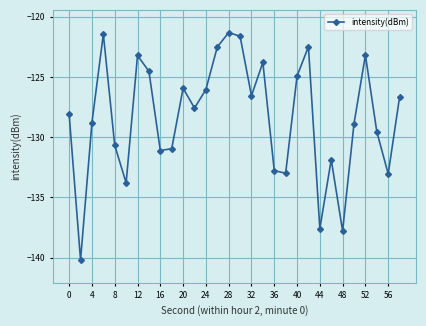

What is the difference between the maximum and minimum values?

18.9